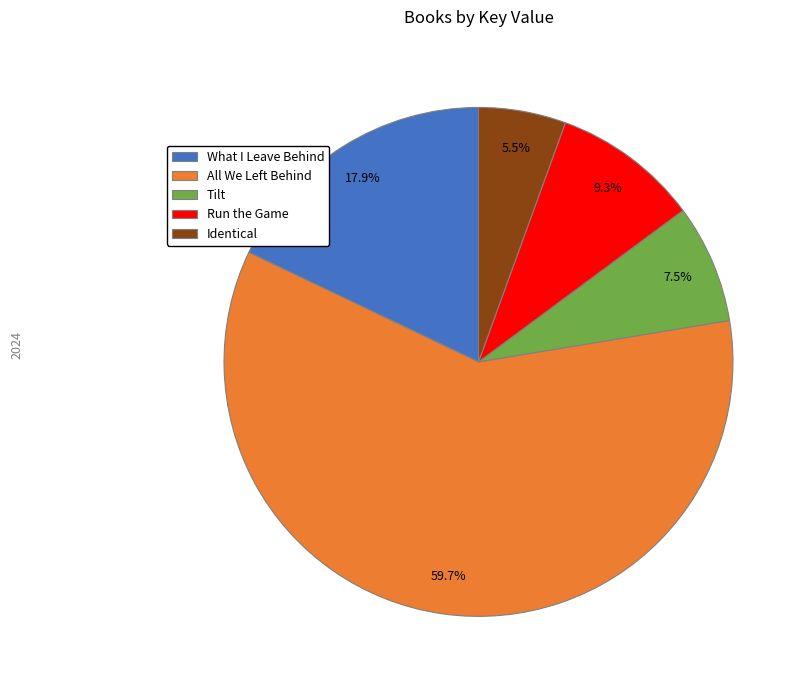

What portion of the pie excludes Run the Game?

90.7%